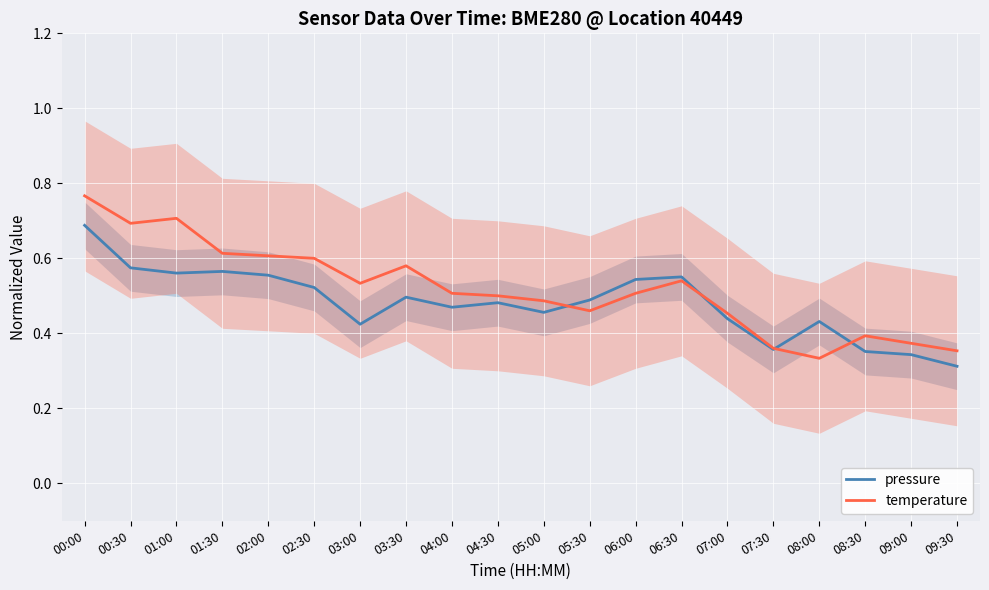

True or false: pressure and temperature intersect in this chart.

True